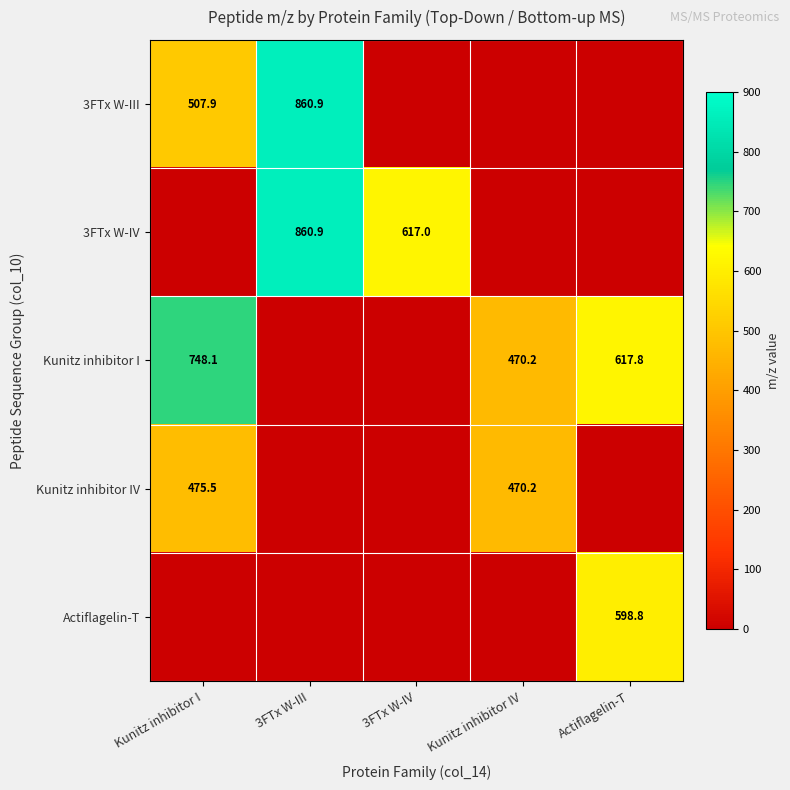

At how many categories does at least one series exceed 615?

4